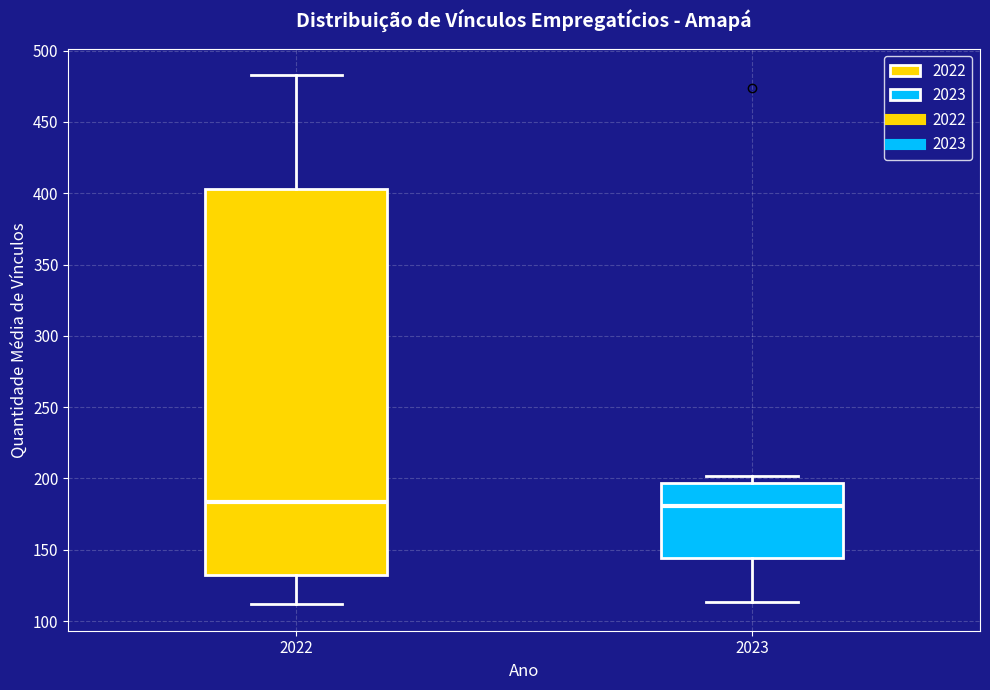

Reading left to right, transcribe this box plot: for each box, give where its median line is, the range the box spans, and where its two whiskers end, as read against the y-axis. The values are not printed on the chart, so give them approximately, as read against the axis.

2022: median 185, box 130 to 405, whiskers 110 to 485
2023: median 180, box 145 to 195, whiskers 115 to 200